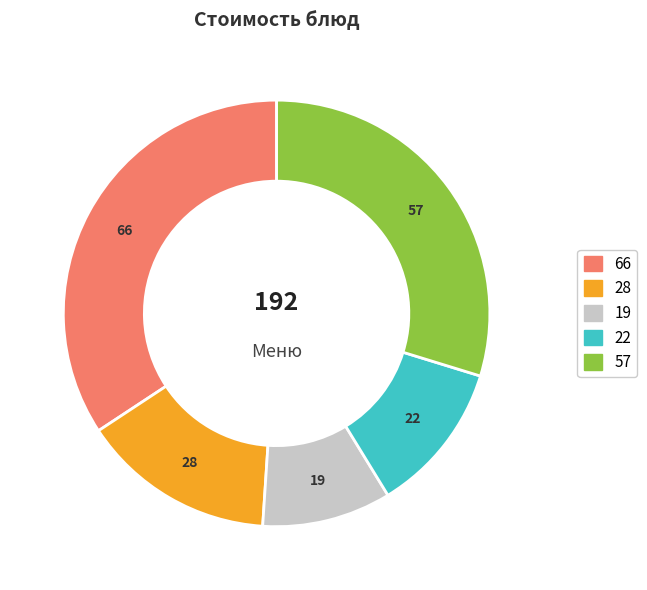

Does any single category account for the majority?

No